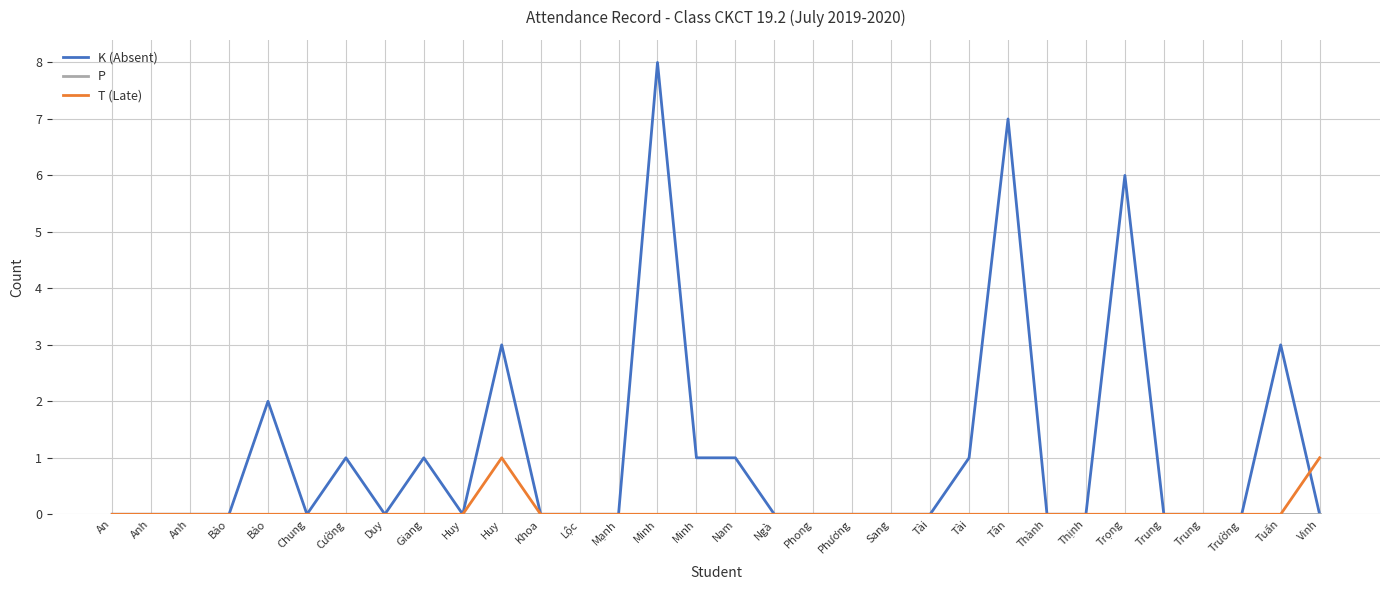

At which category is the sum across all series the highest?

Minh